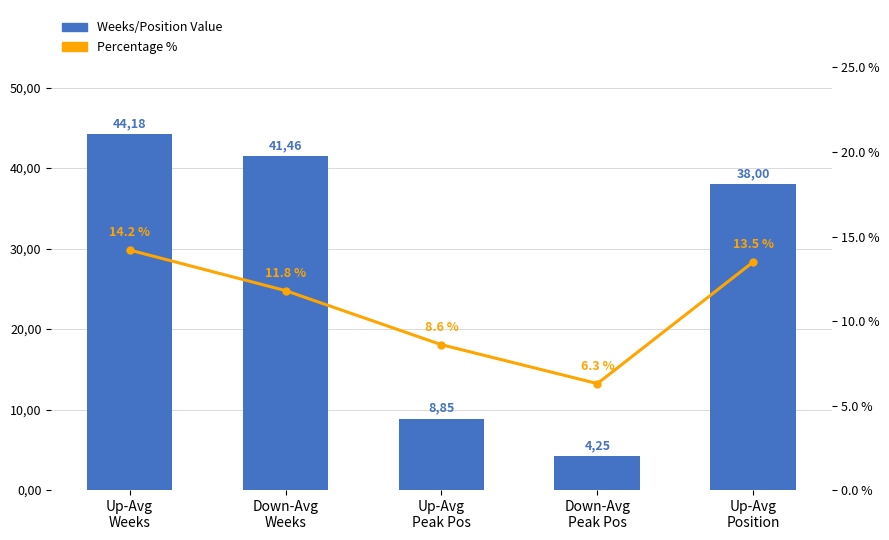

What are all the series names shown in the legend?

Weeks/Position Value, Percentage %